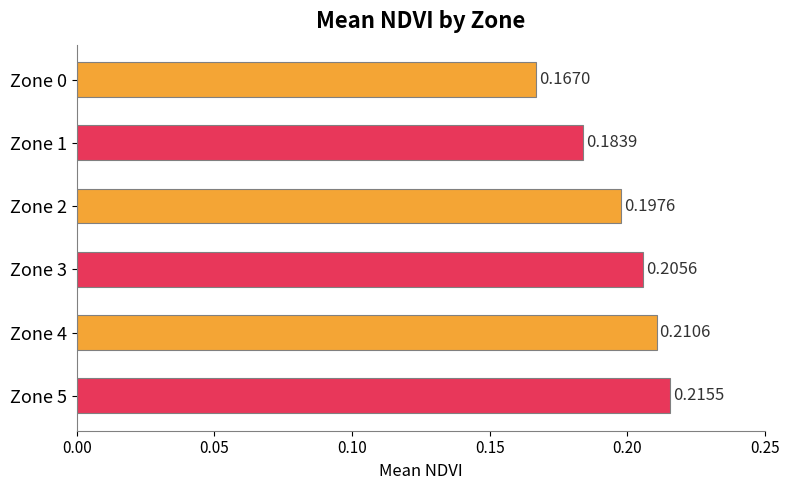

List the labels in order of value, largest first.

Zone 5, Zone 4, Zone 3, Zone 2, Zone 1, Zone 0